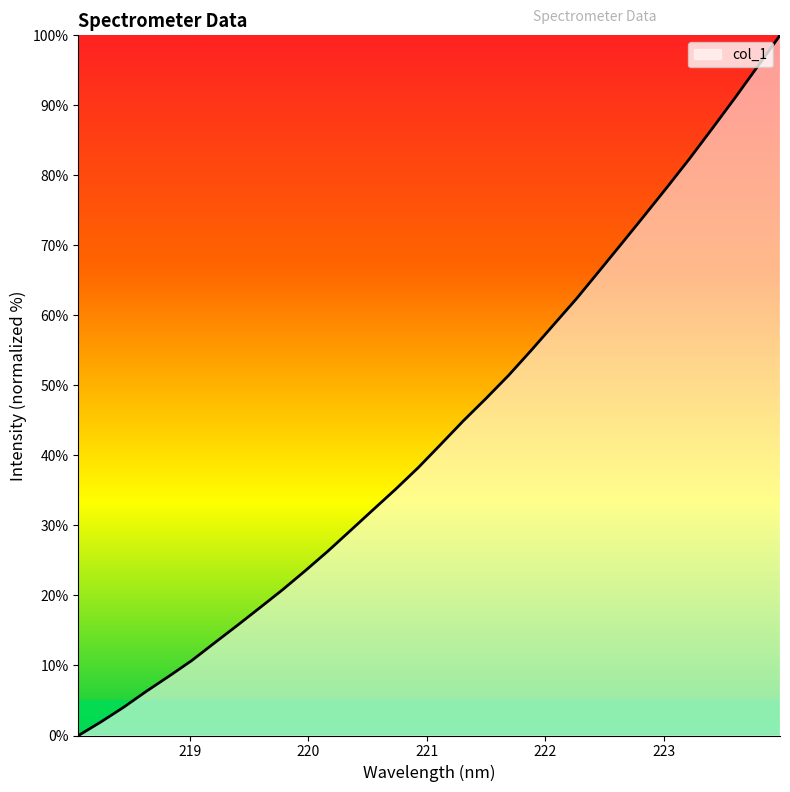

What is the difference between the maximum and minimum values?

100.0